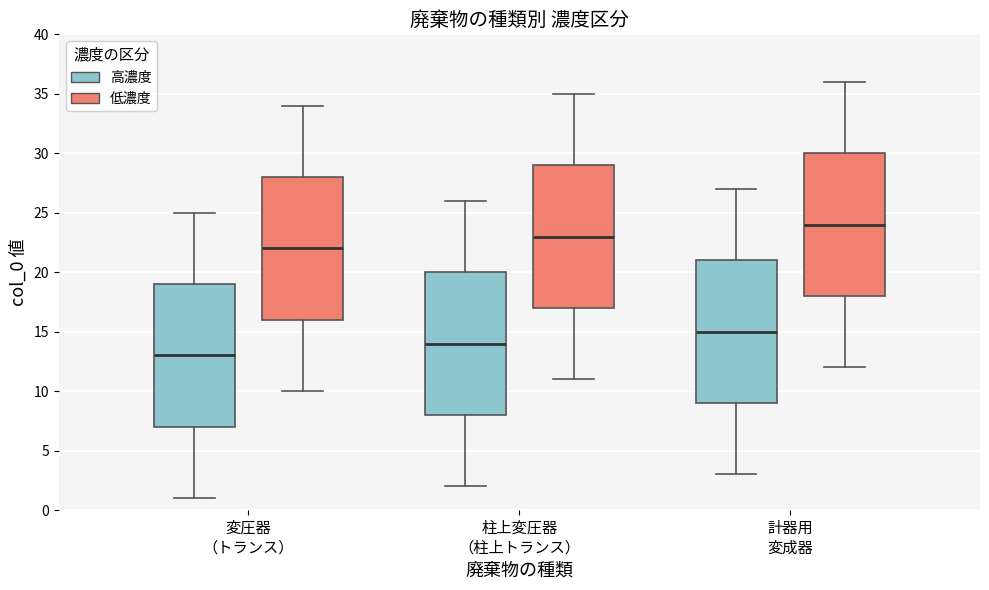

Reading left to right, transcribe this box plot: for each box, give where its median line is, the range the box spans, and where its two whiskers end, as read against the y-axis. The values are not printed on the chart, so give them approximately, as read against the axis.

変圧器 （トランス） (高濃度): median 13, box 7 to 19, whiskers 1 to 25
変圧器 （トランス） (低濃度): median 22, box 16 to 28, whiskers 10 to 34
柱上変圧器 （柱上トランス） (高濃度): median 14, box 8 to 20, whiskers 2 to 26
柱上変圧器 （柱上トランス） (低濃度): median 23, box 17 to 29, whiskers 11 to 35
計器用 変成器 (高濃度): median 15, box 9 to 21, whiskers 3 to 27
計器用 変成器 (低濃度): median 24, box 18 to 30, whiskers 12 to 36